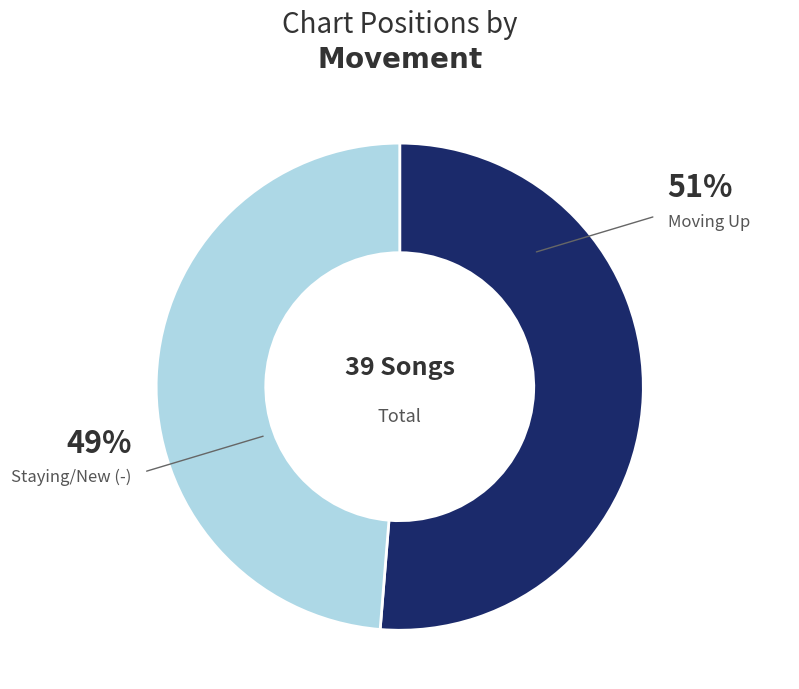

To the nearest percent, what is the average slice percentage?

50%